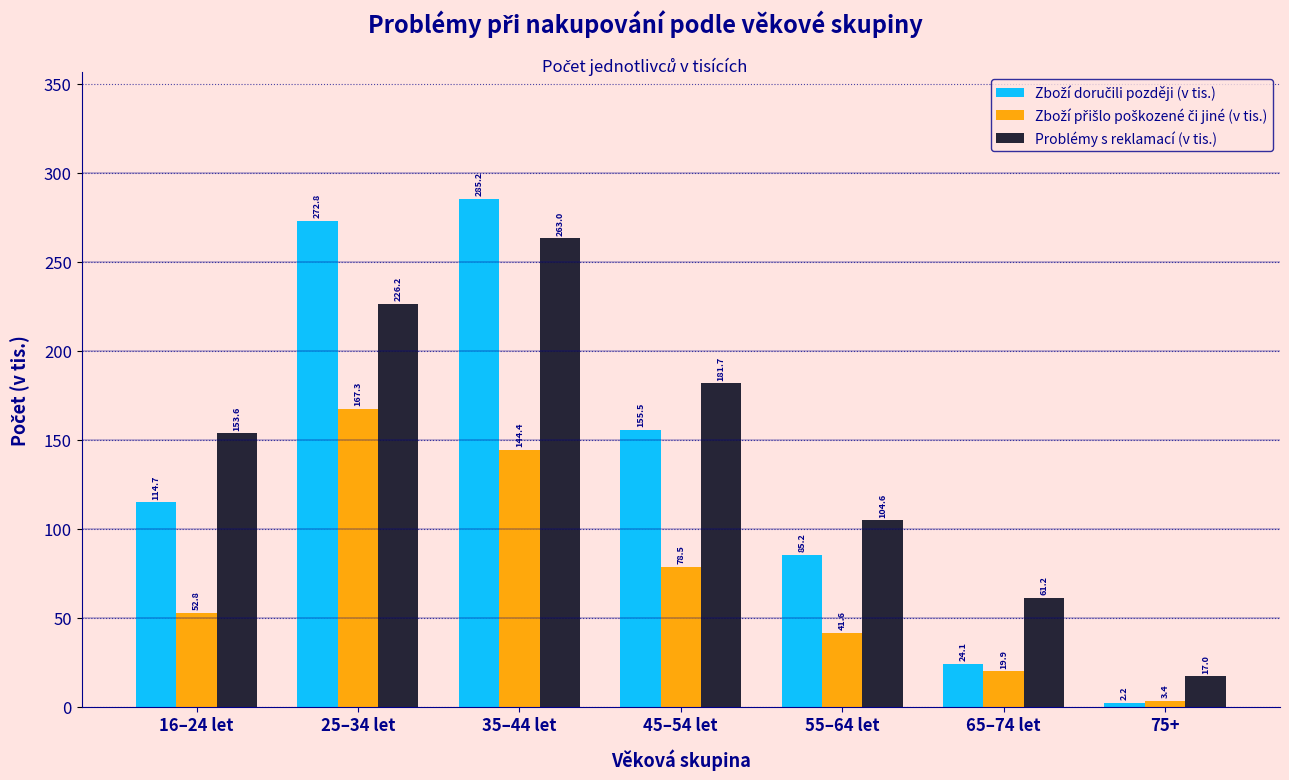

Where is Problémy s reklamací (v tis.) nearest to the value 140?

16–24 let